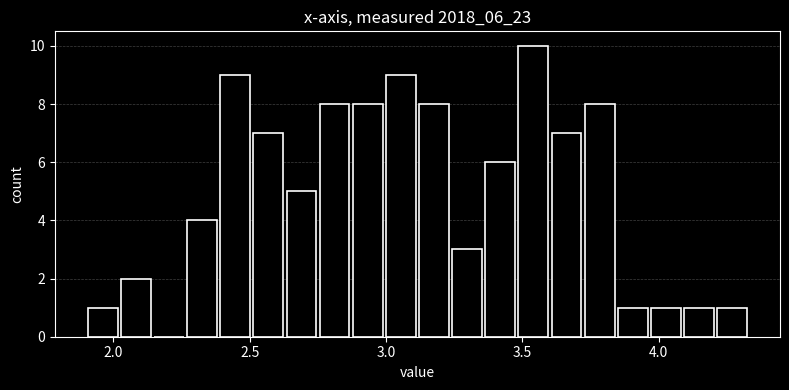

Around what value on the x-axis is the tallest bar? Give the approximate position of its centre, as read against the axis.

3.55